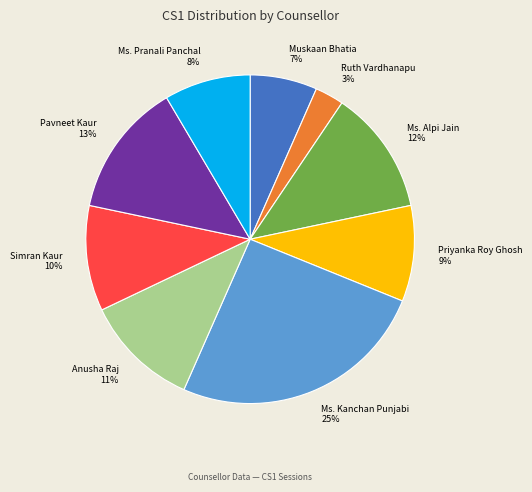

Is it true that Ms. Kanchan Punjabi is 36% of the pie?

False